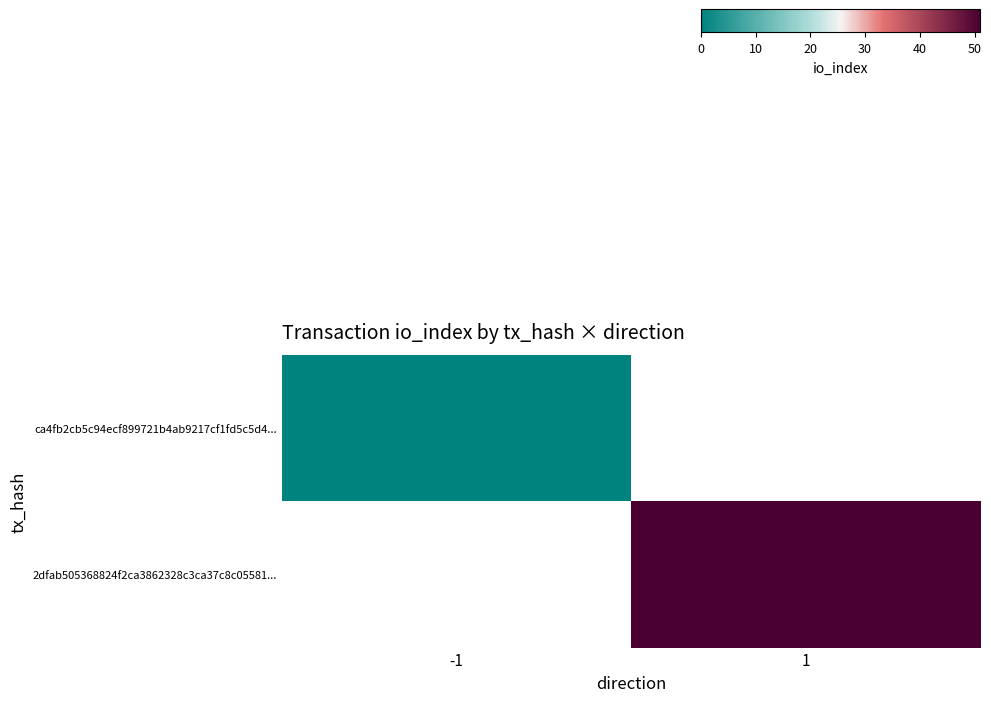

Which series has the widest spread of values?

row_0